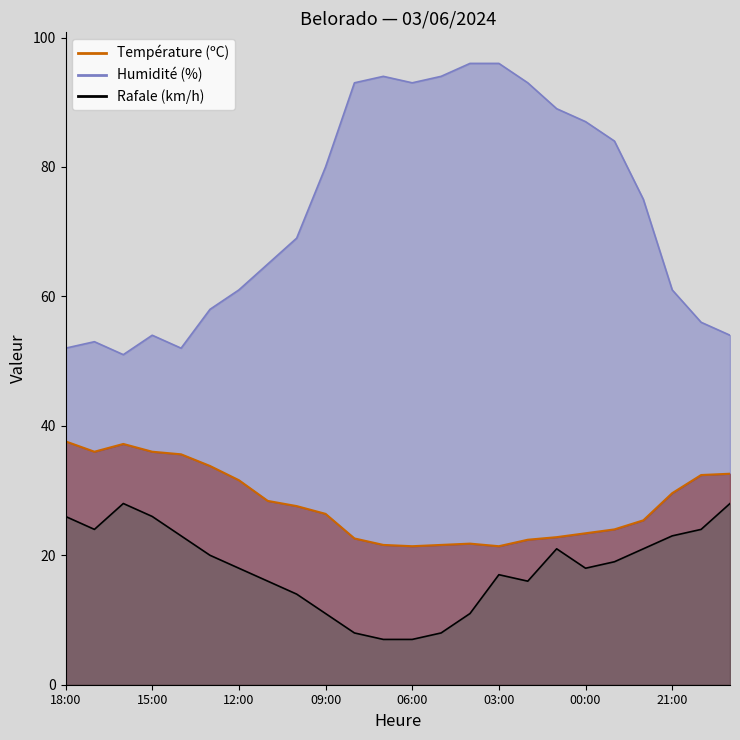

The Humidité (%) series shows 64.9 at 07:00. True or false?

False